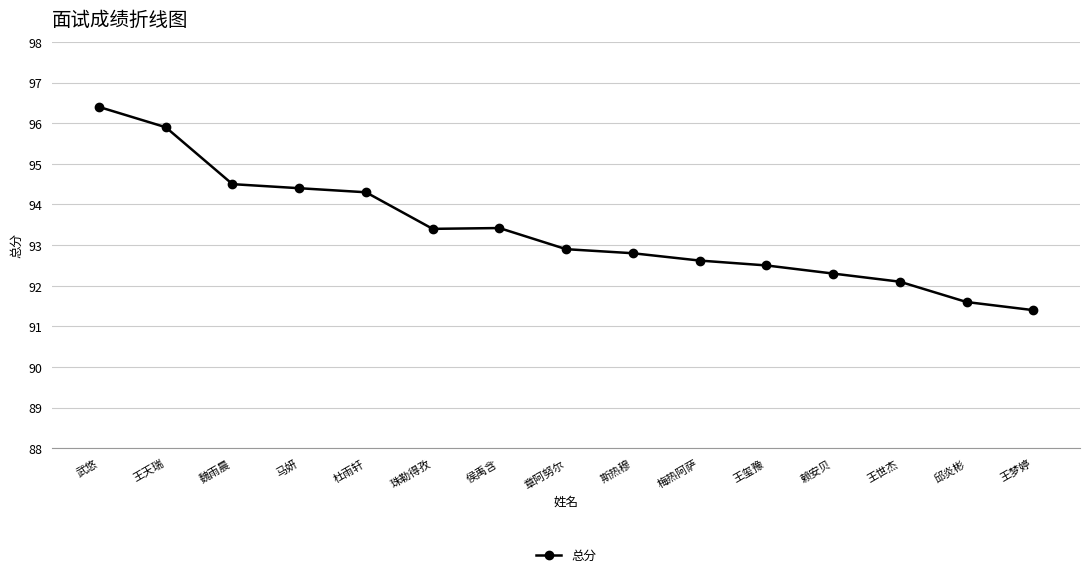

What position from the left is 魏雨晨?

3